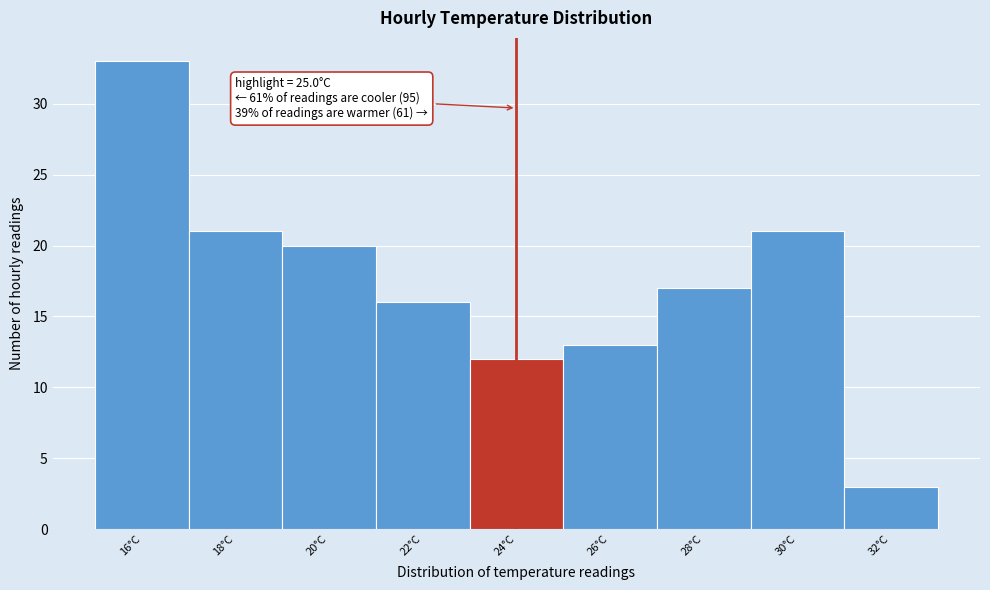

Reading left to right, list all the values displayed in this chart.

33	21	20	16	12	13	17	21	3